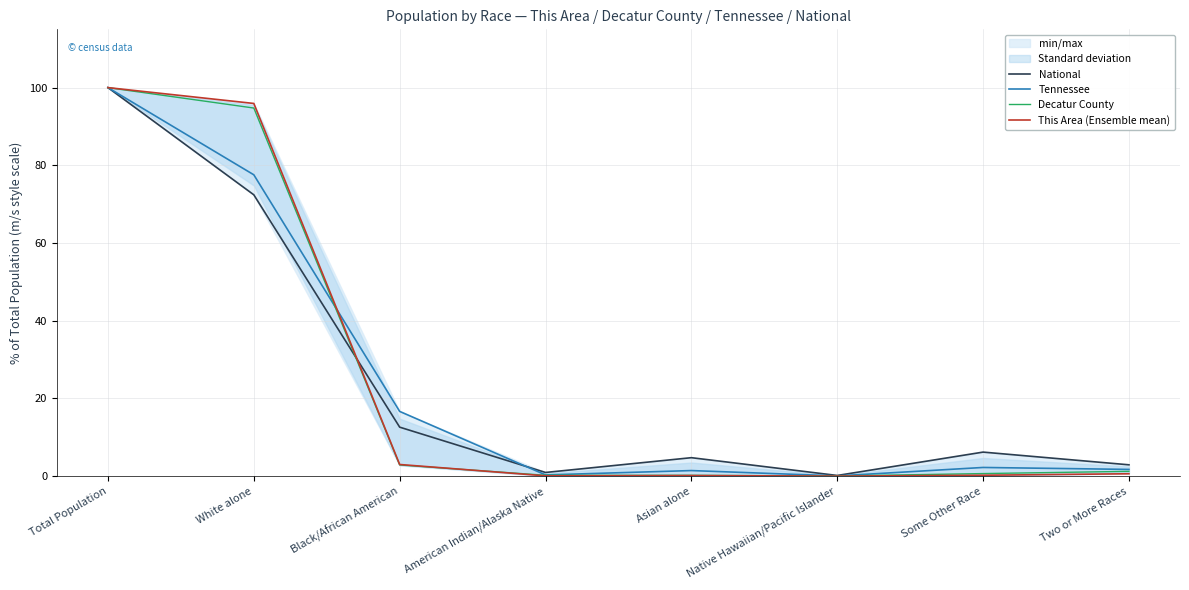

Rank the series by their maximum value, from lowest to highest.

National, Tennessee, Decatur County, This Area (Ensemble mean)